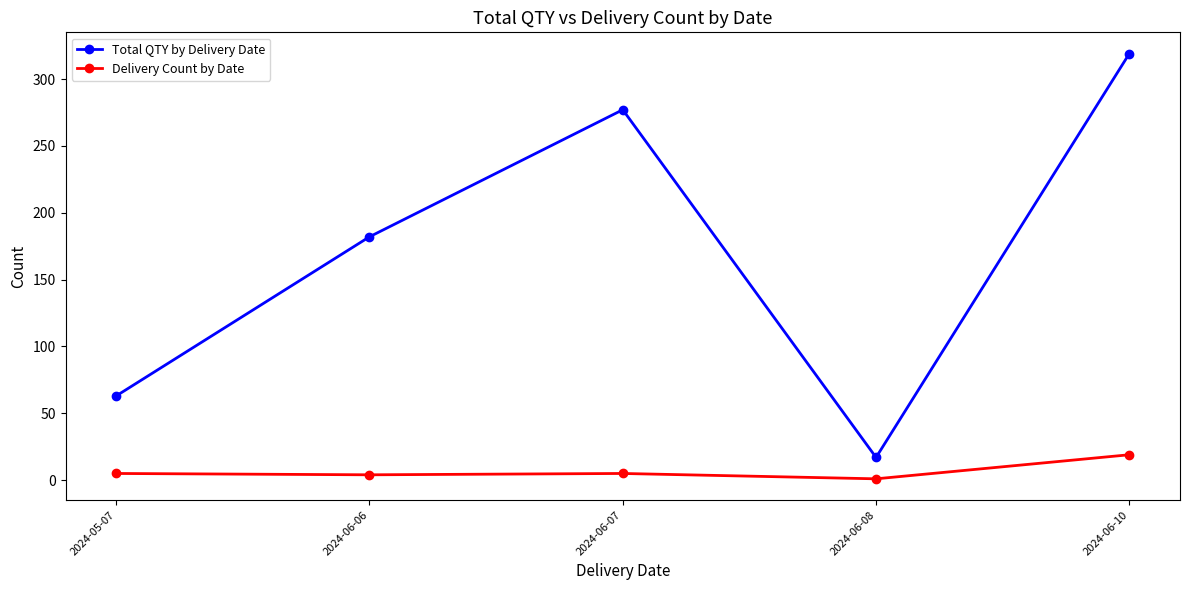

True or false: Total QTY by Delivery Date has more than 1 interior local peaks.

False